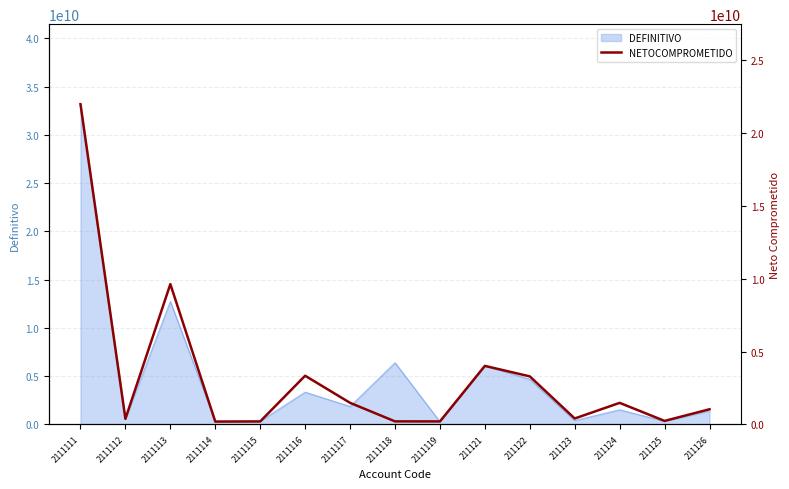

What is the maximum value shown in the chart?

21978616192